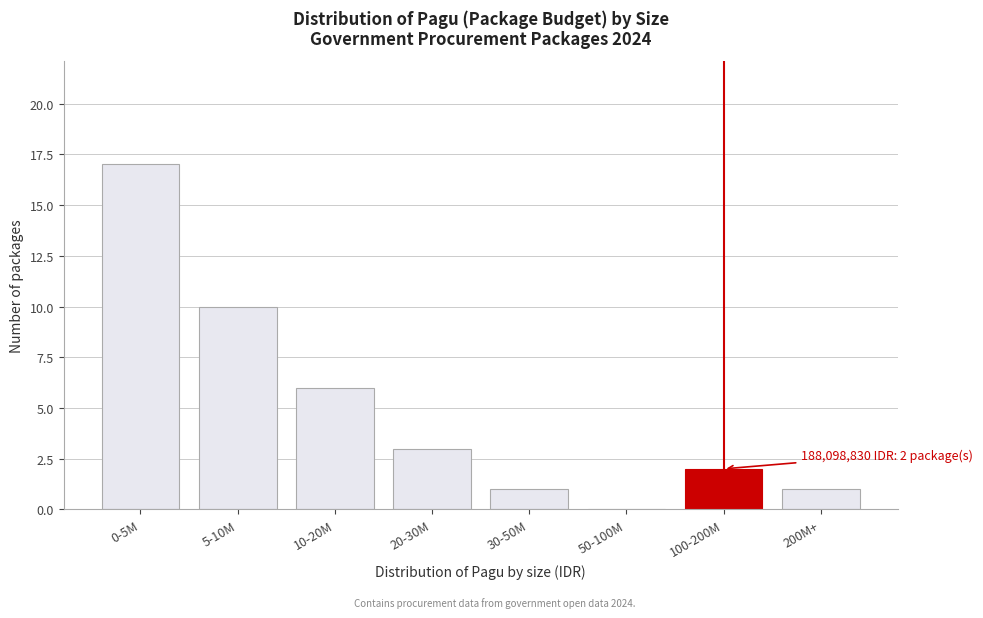

Reading left to right, transcribe all the data shown in this chart.

0-5M=17	5-10M=10	10-20M=6	20-30M=3	30-50M=1	50-100M=0	100-200M=2	200M+=1